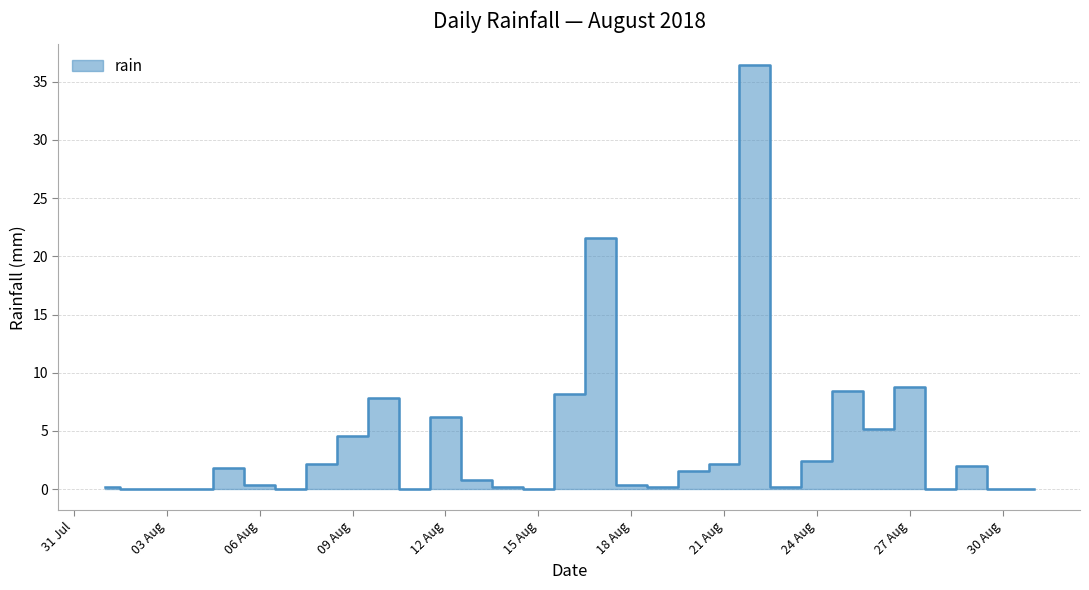

Which label corresponds to the largest value in the chart?

2018-08-22